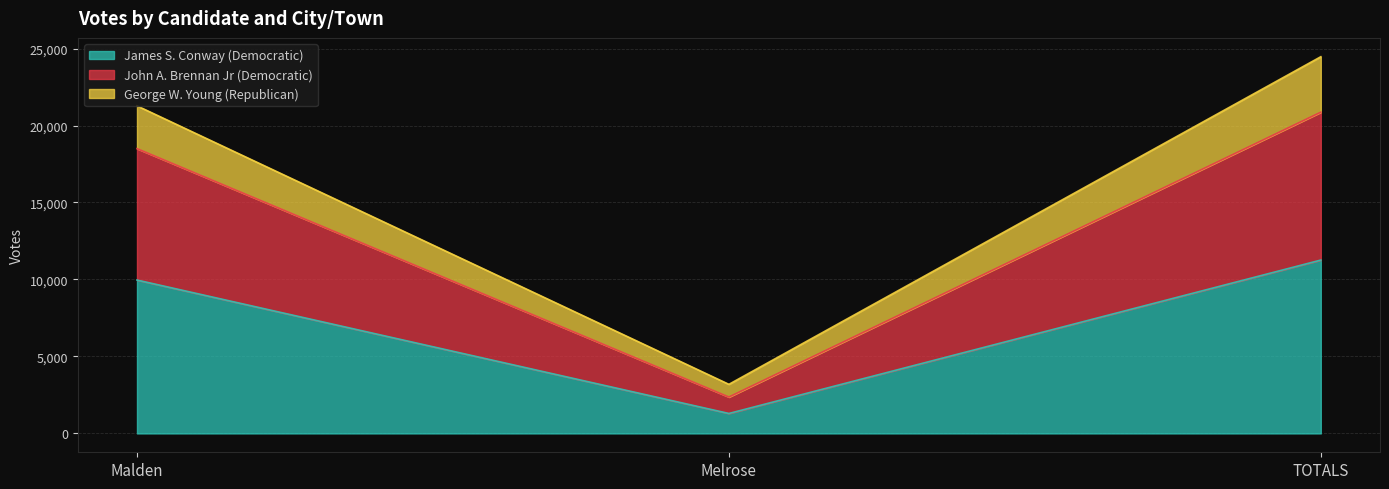

Which category has the highest value across all series?

TOTALS